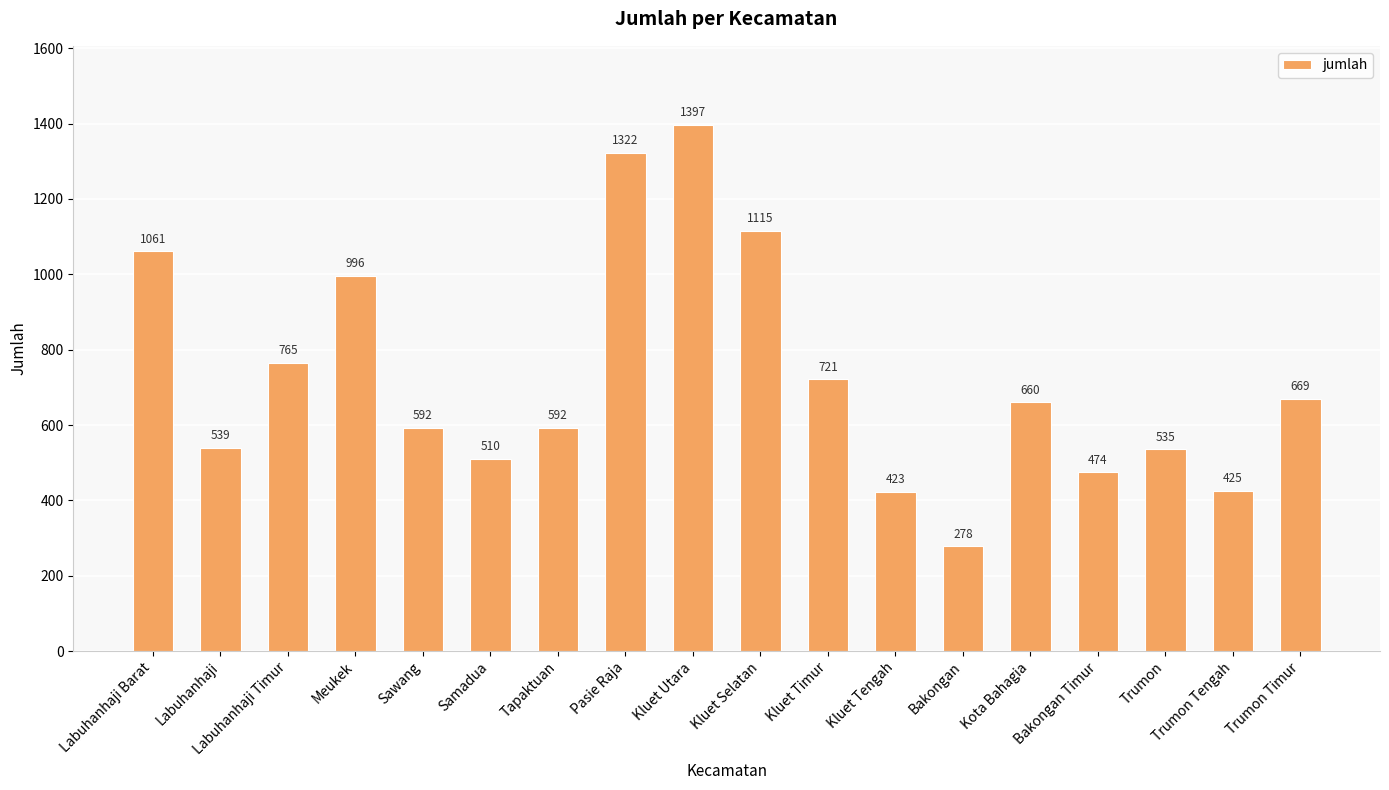

Approximately how many times larger is the value at Kluet Selatan compared to Samadua?

2.2